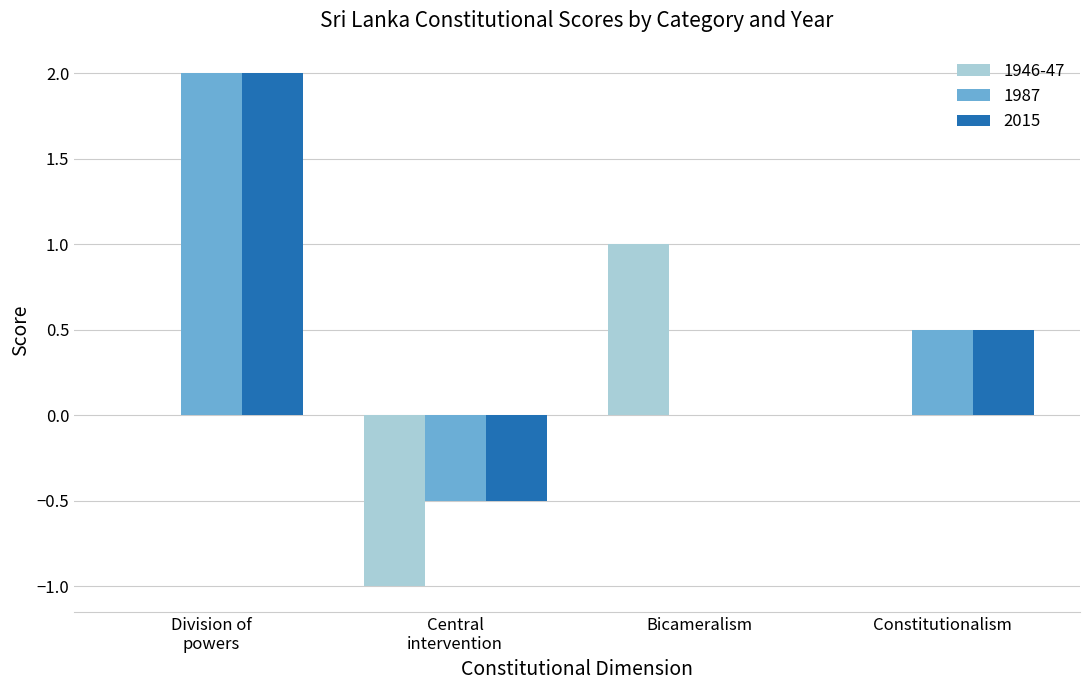

Is it true that 1946-47 equals 0.0 at Constitutionalism?

True